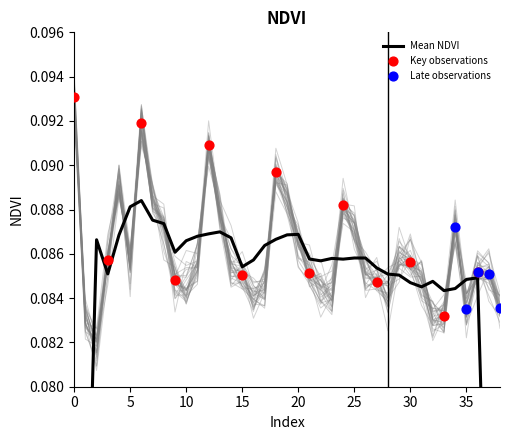

Between 29 and 5, which is larger?

5